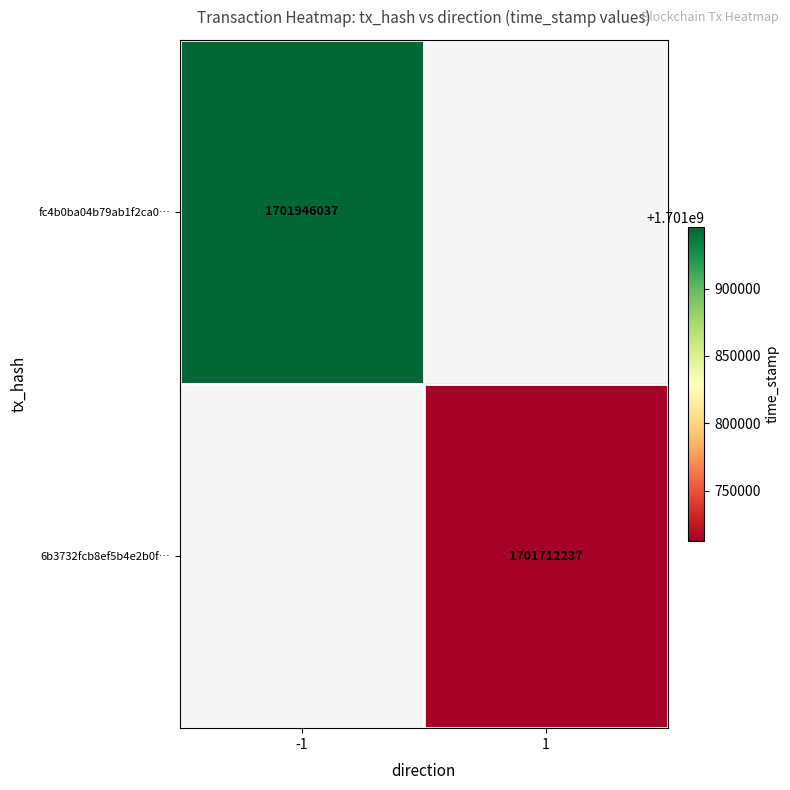

What is the maximum value for fc4b0ba04b79ab1f2ca0…?

1701946037.0